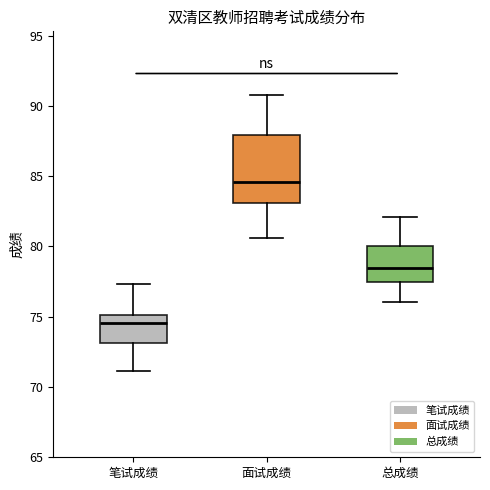

Which box has the lowest median line?

笔试成绩